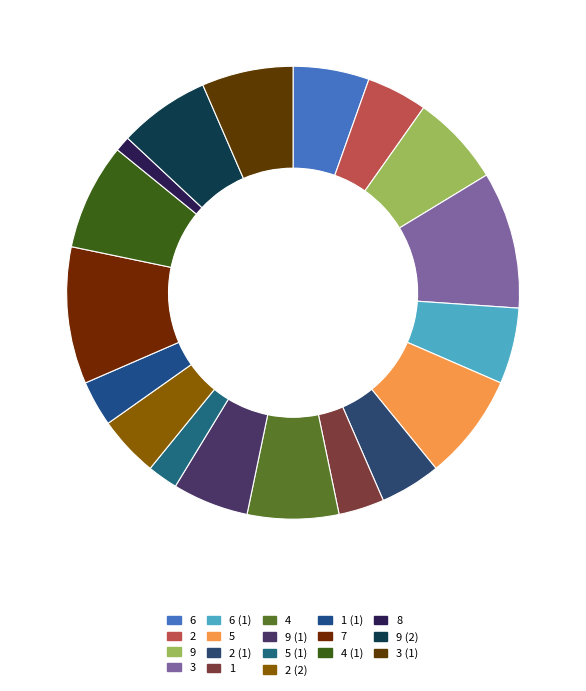

Is it true that 7 is 1% of the pie?

False